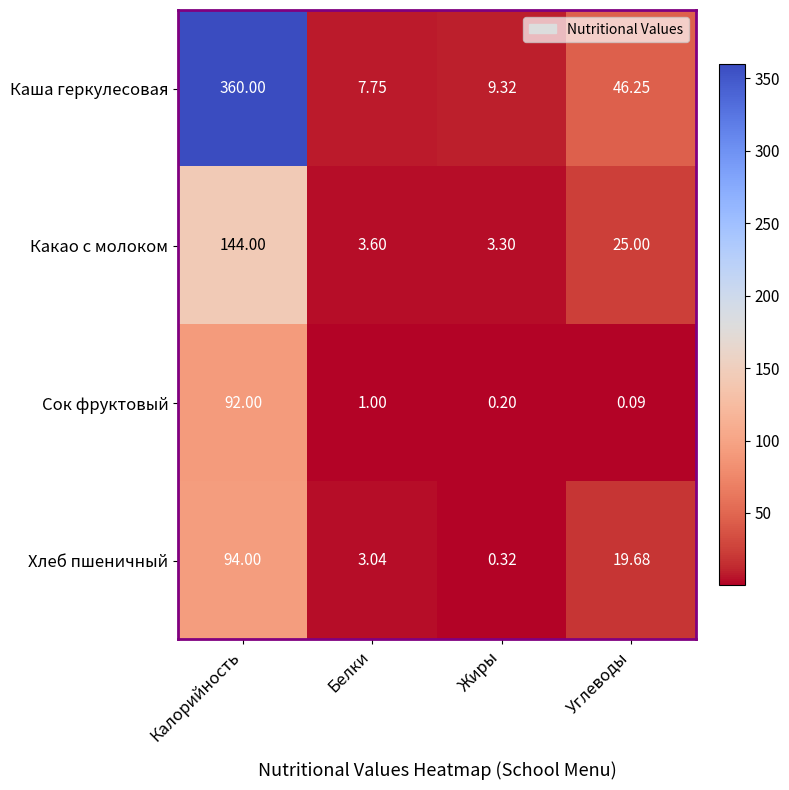

Rank the series at Углеводы from lowest to highest value.

Сок фруктовый, Хлеб пшеничный, Какао с молоком, Каша геркулесовая